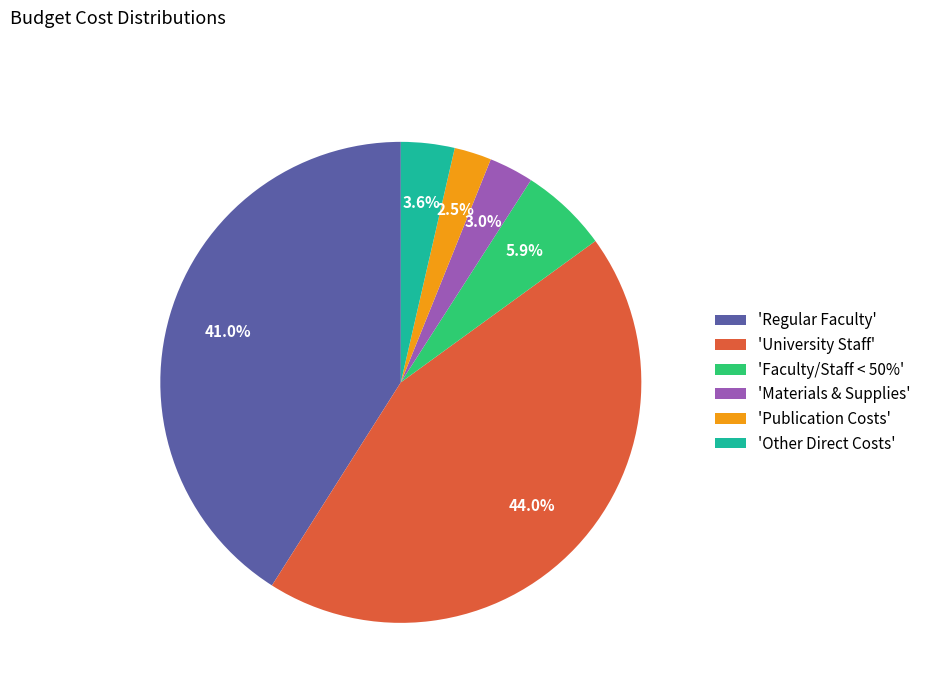

To the nearest percent, what is the average slice percentage?

17%